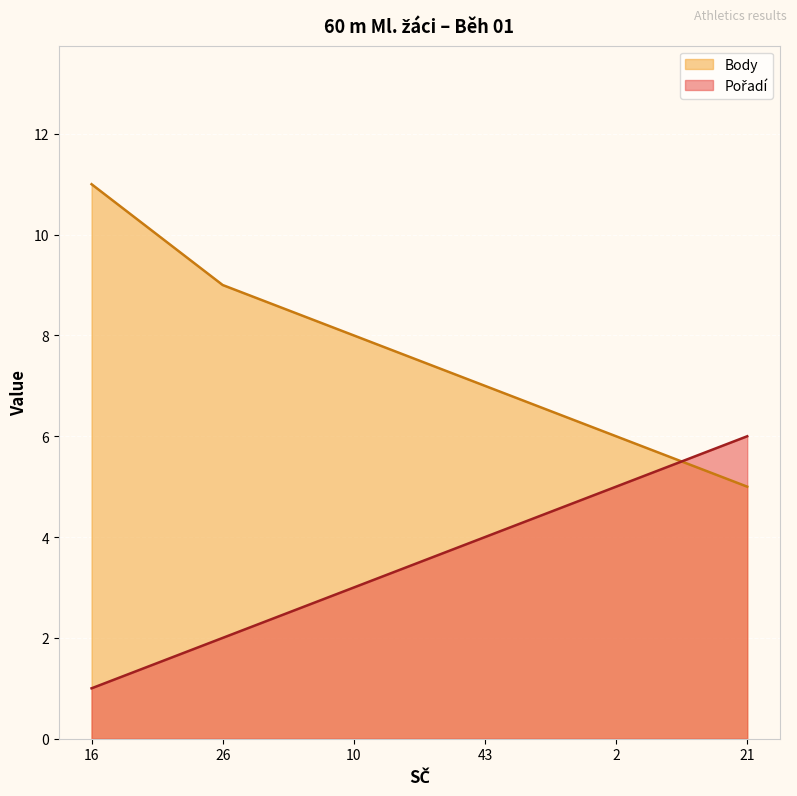

True or false: Body has a value of 9 at 26.

True